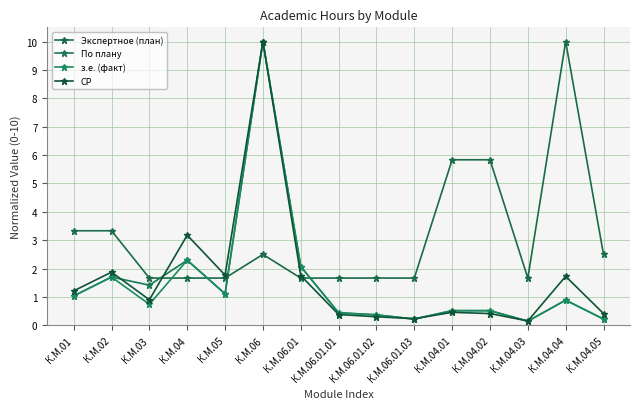

List the labels in order of з.е. (факт) value, smallest first.

К.М.04.03, К.М.06.01.03, К.М.04.05, К.М.06.01.02, К.М.06.01.01, К.М.04.01, К.М.04.02, К.М.03, К.М.04.04, К.М.01, К.М.05, К.М.02, К.М.06.01, К.М.04, К.М.06